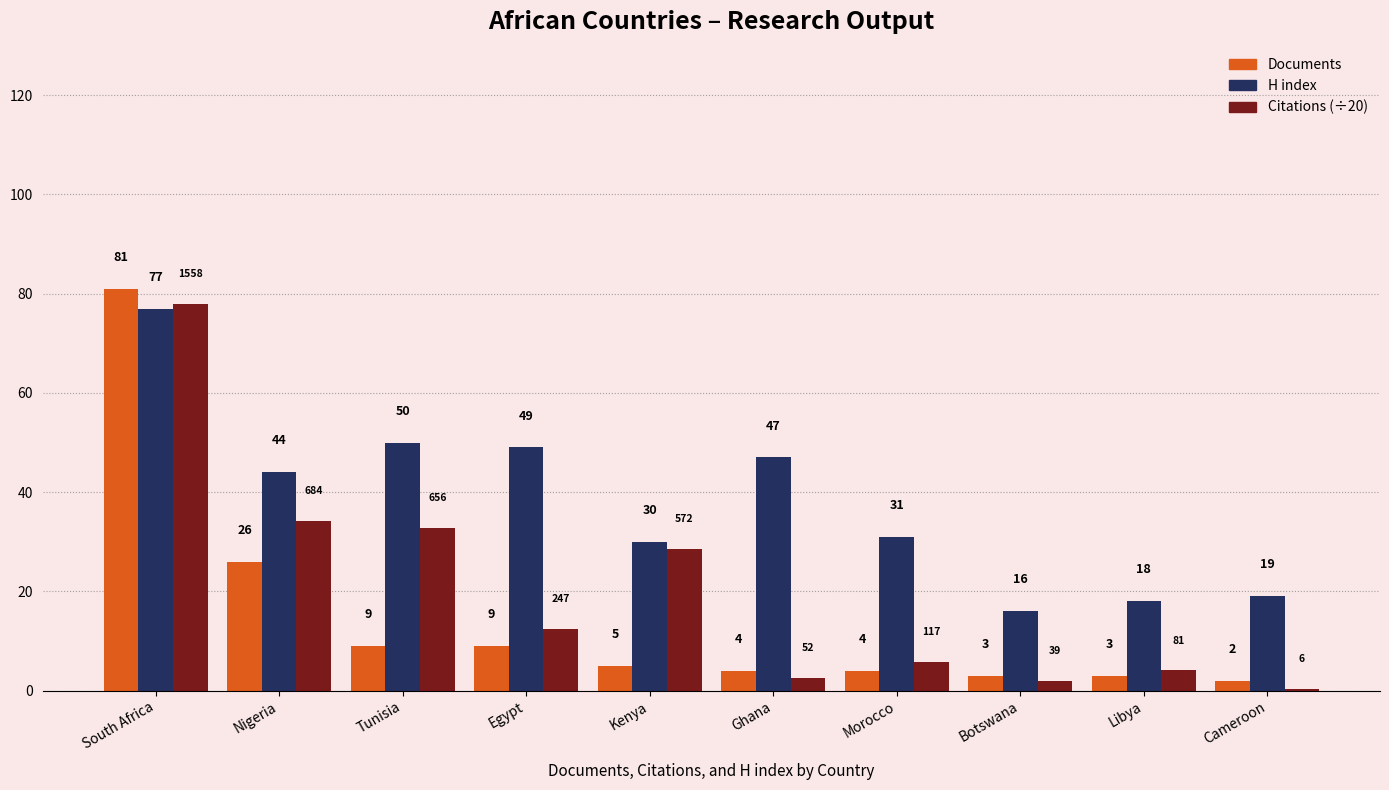

Is the value of Citations (÷20) at Botswana greater than the value of Documents at Egypt?

No